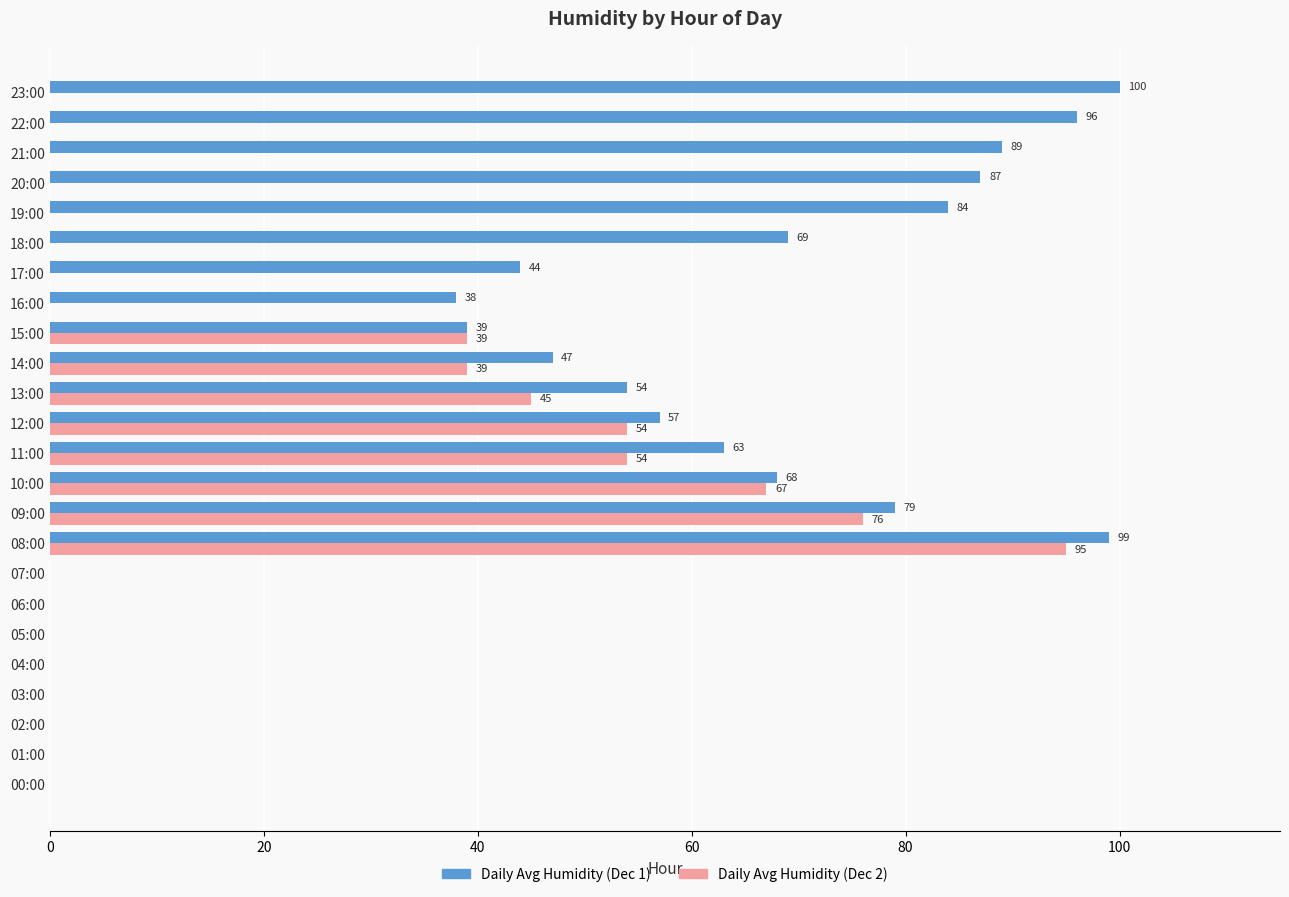

True or false: Daily Avg Humidity (Dec 2) has a value of -53 at 23:00.

False